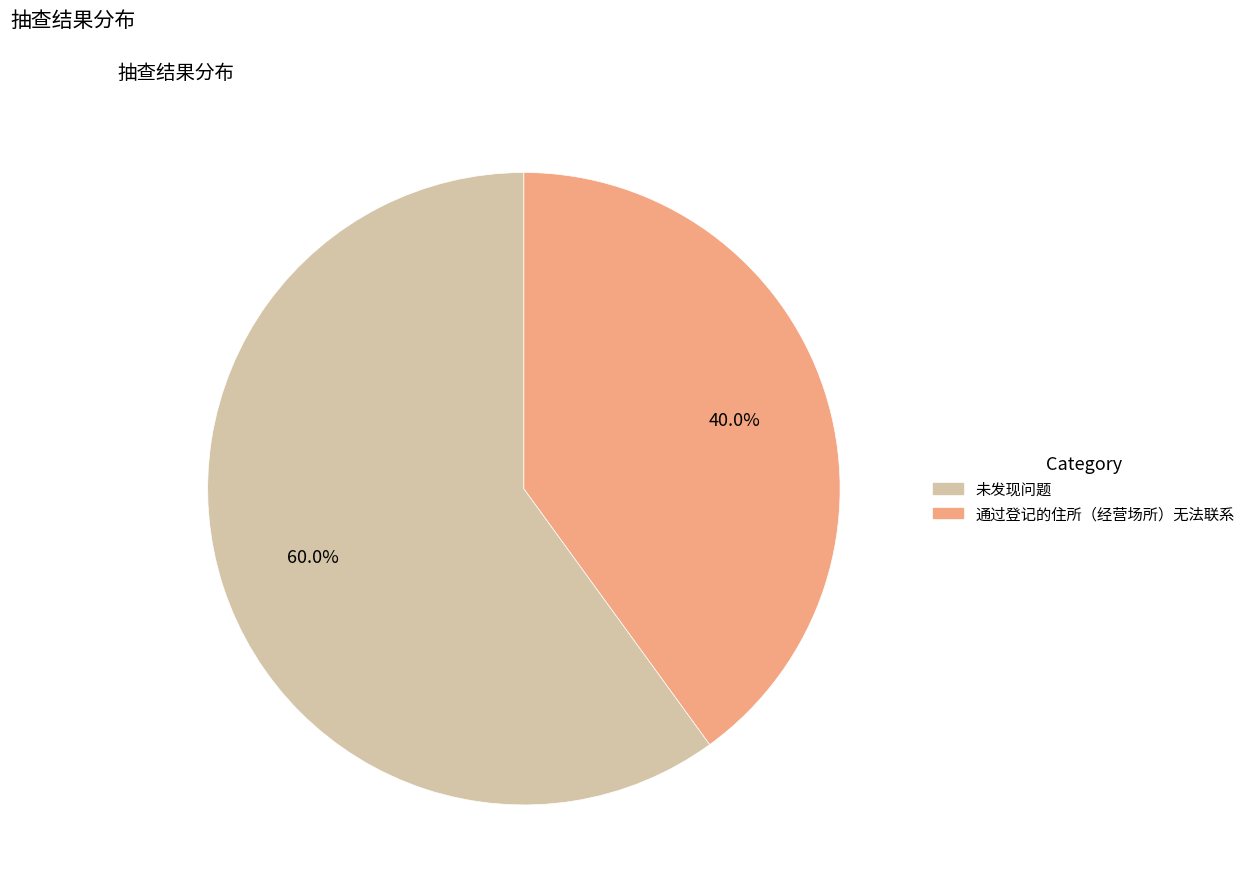

Approximately how many times larger is the value at 通过登记的住所（经营场所）无法联系 compared to 未发现问题?

0.7